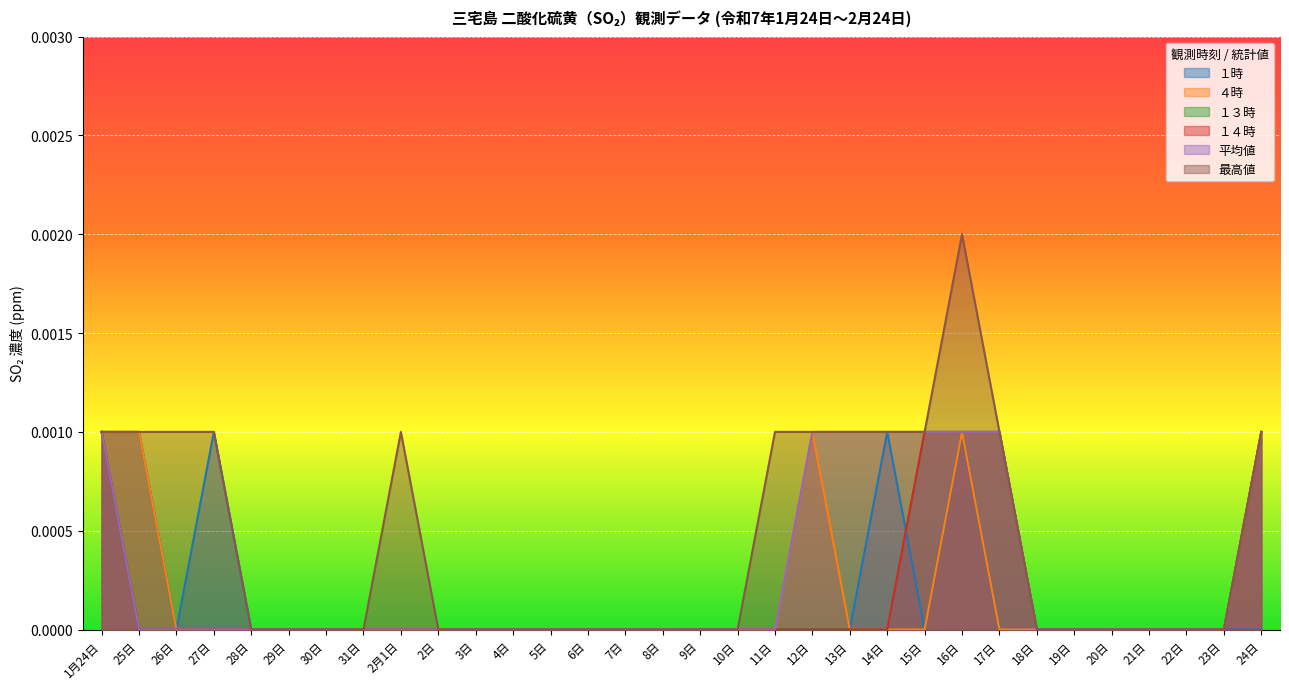

How many distinct data groups are displayed?

6